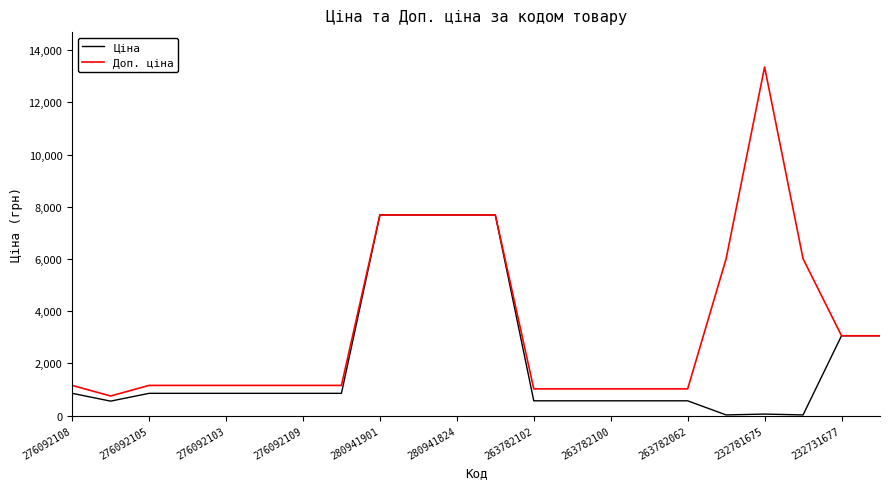

What is the difference between the maximum and minimum values in the Доп. ціна series?

12604.0